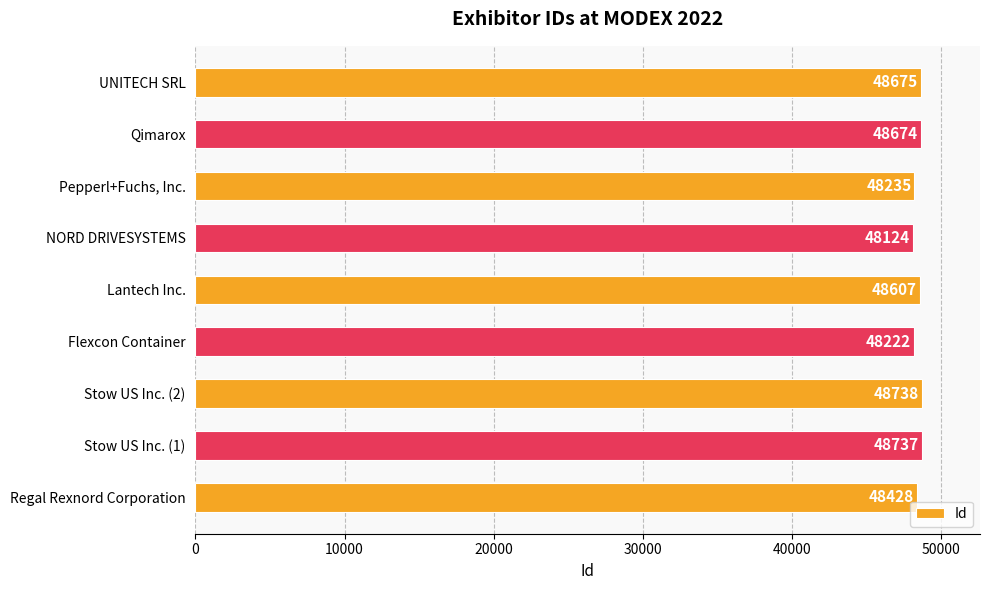

Rank the categories by value from lowest to highest.

NORD DRIVESYSTEMS, Flexcon Container, Pepperl+Fuchs, Inc., Regal Rexnord Corporation, Lantech Inc., Qimarox, UNITECH SRL, Stow US Inc. (1), Stow US Inc. (2)